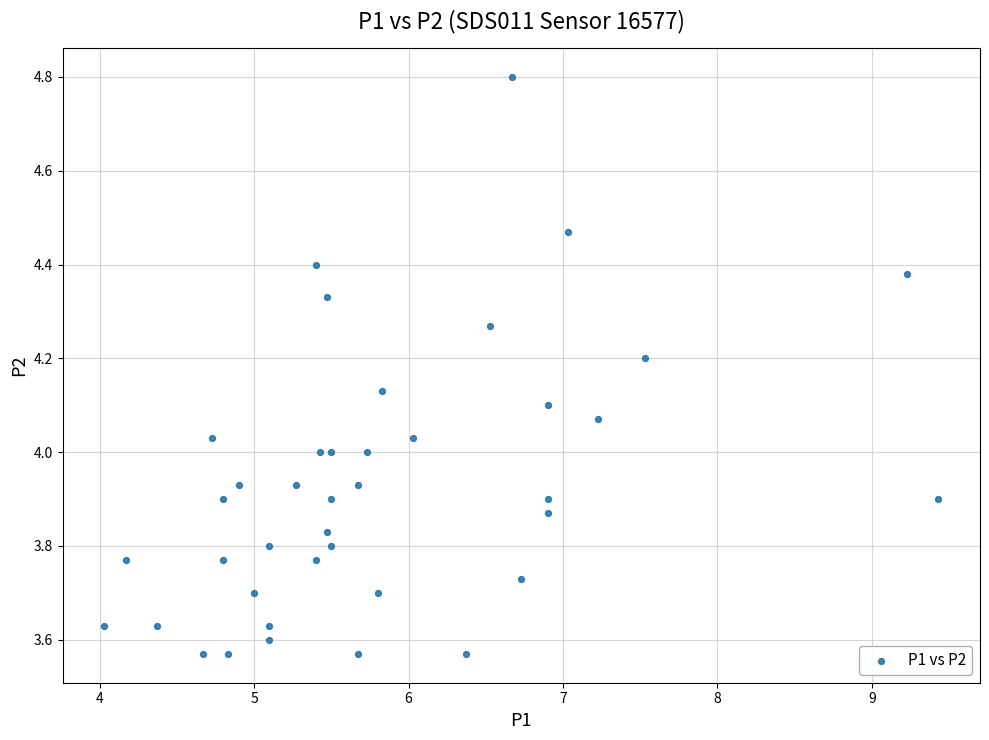

What is the range of X values (max minus min)?

5.4